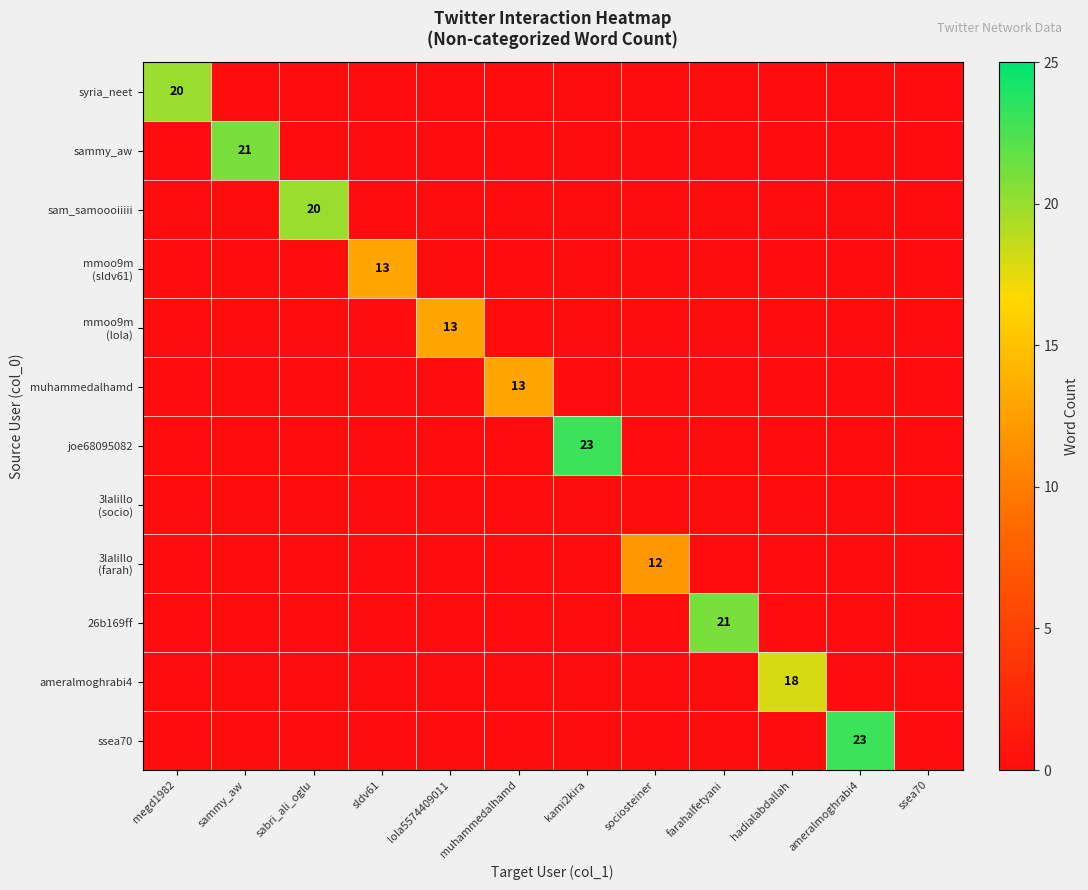

Is it true that sam_samoooiiiii equals 11 at hadialabdallah?

False